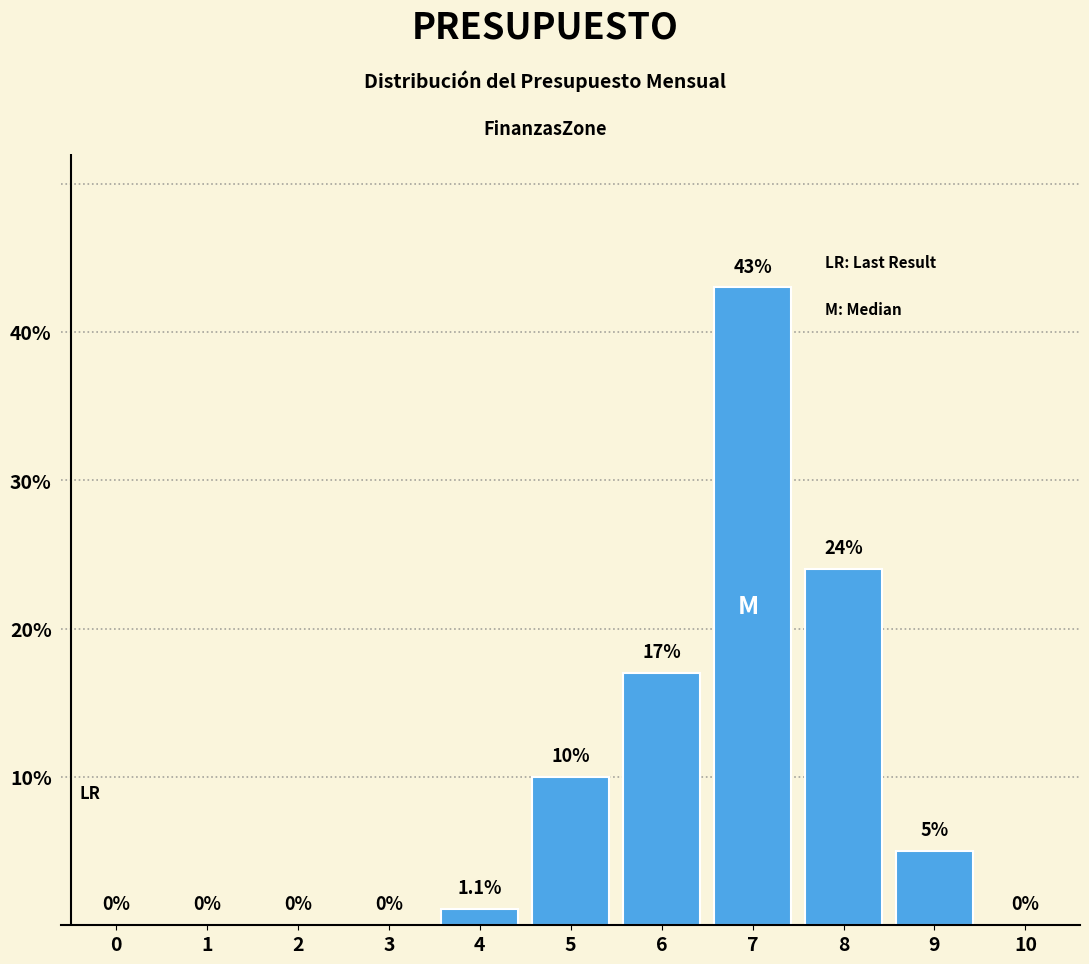

Reading right to left, list all the values displayed in this chart.

10=0.0	9=5.0	8=24.0	7=43.0	6=17.0	5=10.0	4=1.1	3=0.0	2=0.0	1=0.0	0=0.0